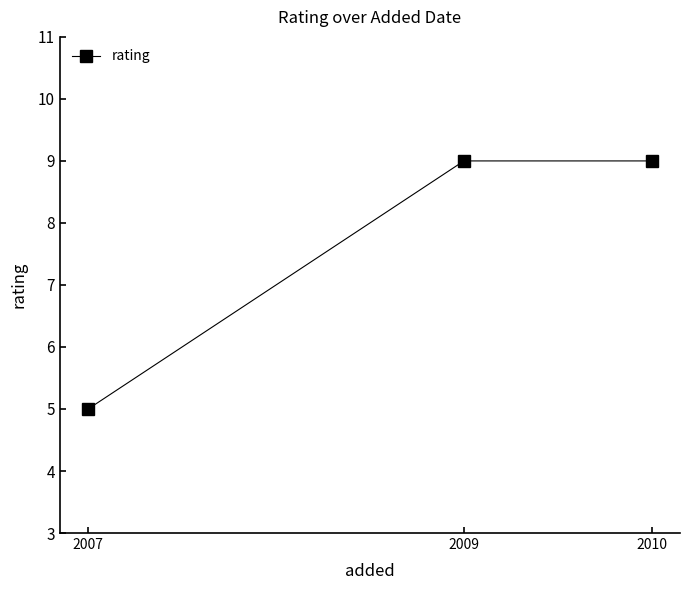

What is the difference between the maximum and minimum values?

4